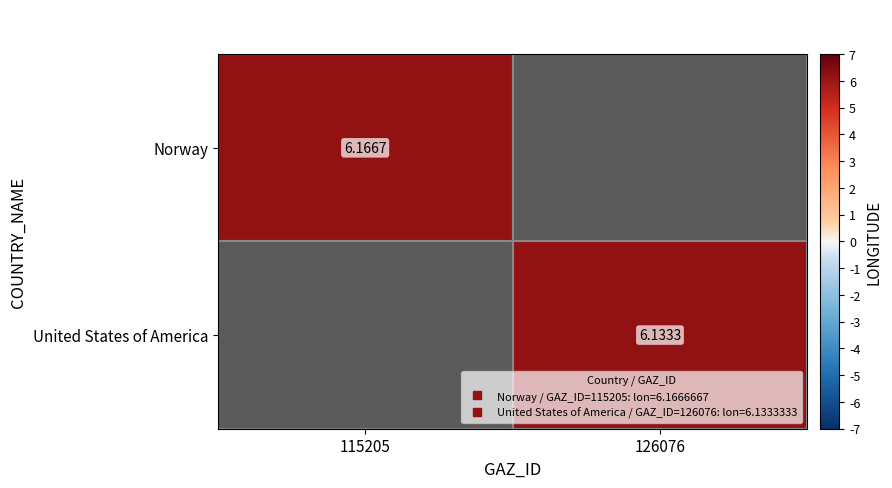

Which has a higher value, 126076 or 115205?

115205